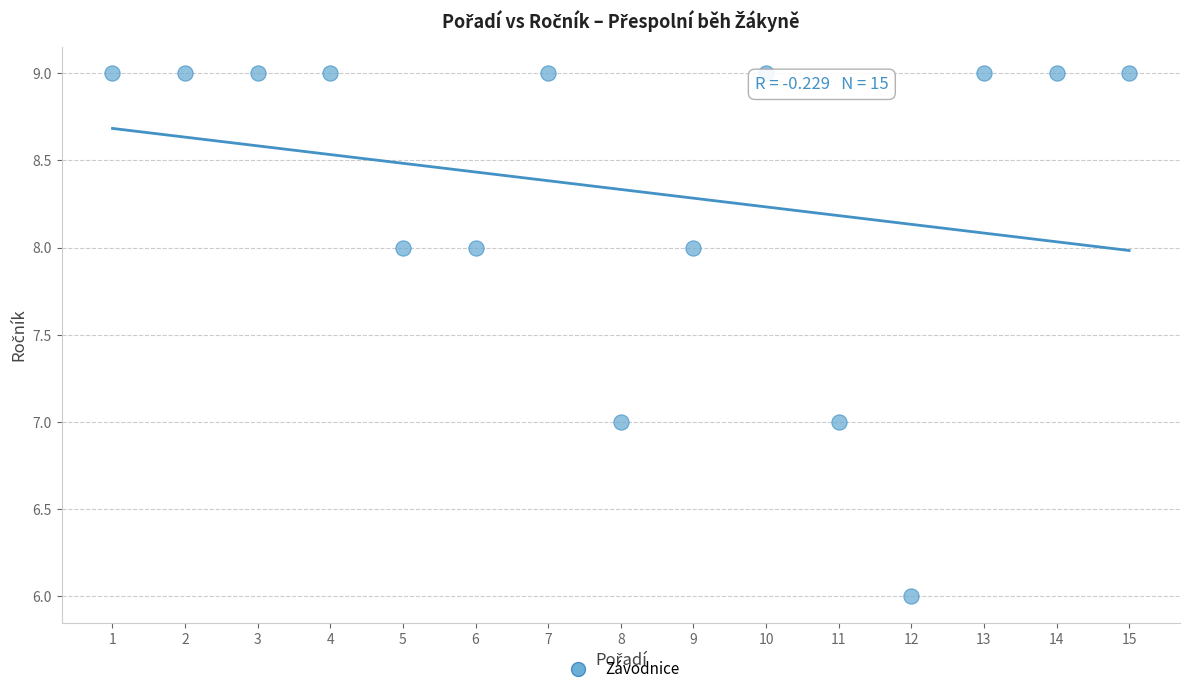

What is the range of Y values (max minus min)?

3